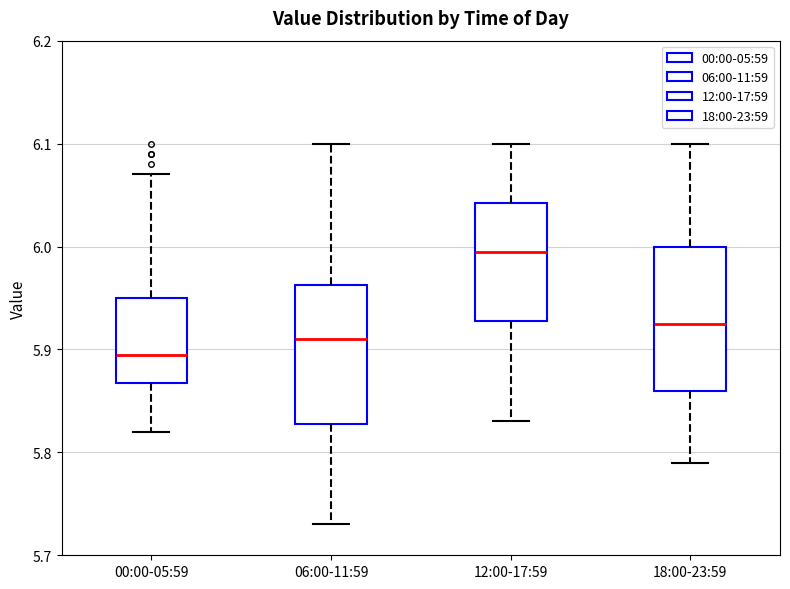

Reading left to right, read every box against the y-axis: the position of its median line, the range the box covers, and the ends of its whiskers. The values are not printed on the chart, so give them approximately, as read against the axis.

00:00-05:59: median 5.90, box 5.87 to 5.95, whiskers 5.82 to 6.07
06:00-11:59: median 5.91, box 5.83 to 5.96, whiskers 5.73 to 6.10
12:00-17:59: median 6.00, box 5.93 to 6.04, whiskers 5.83 to 6.10
18:00-23:59: median 5.93, box 5.86 to 6.00, whiskers 5.79 to 6.10